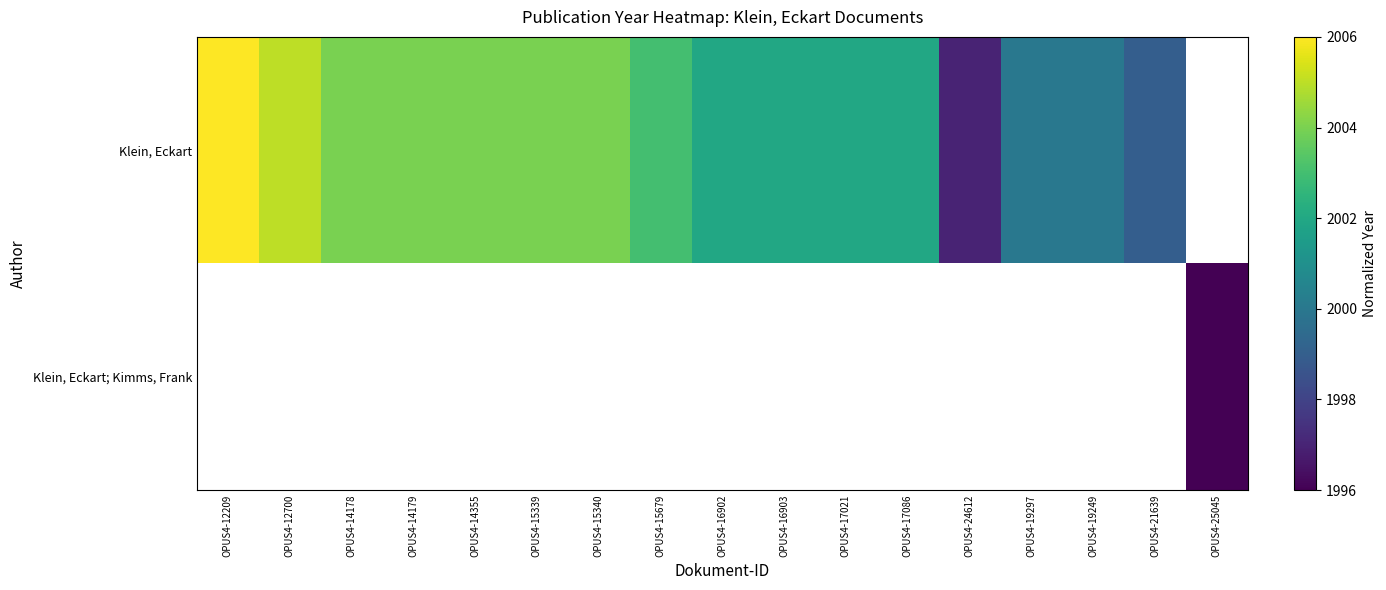

At which category does the chart reach its peak across all series?

OPUS4-12209